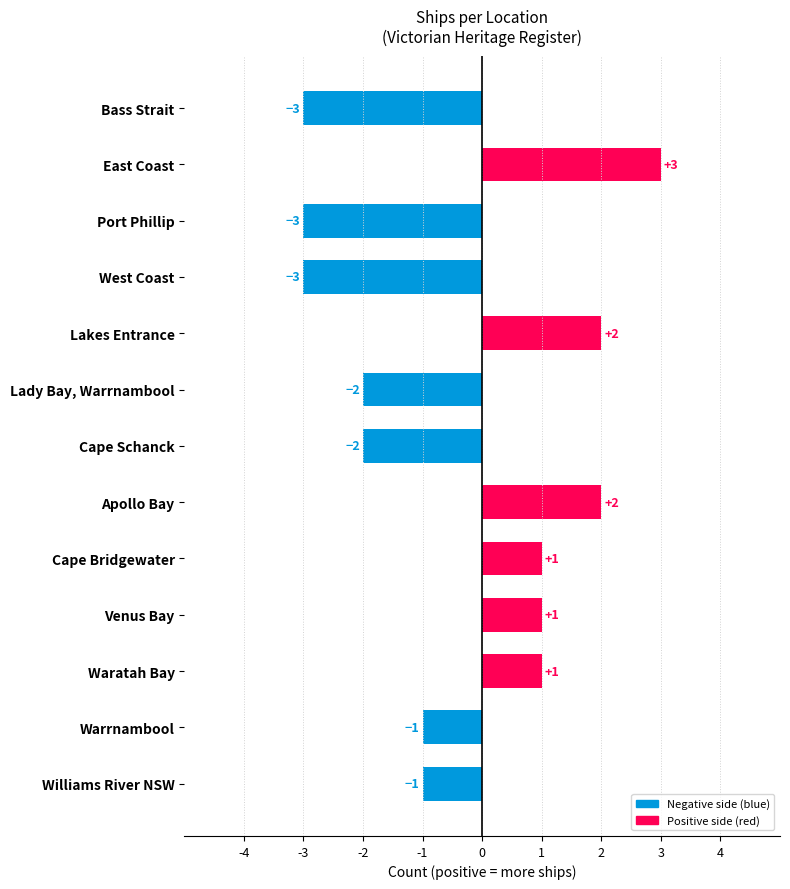

How many negative values are there?

7